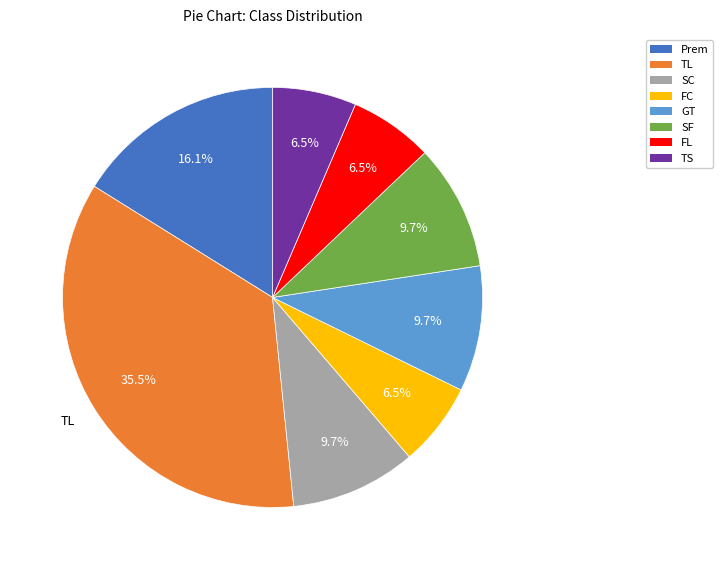

Combined, what portion of the pie is SF and SC?

19.4%